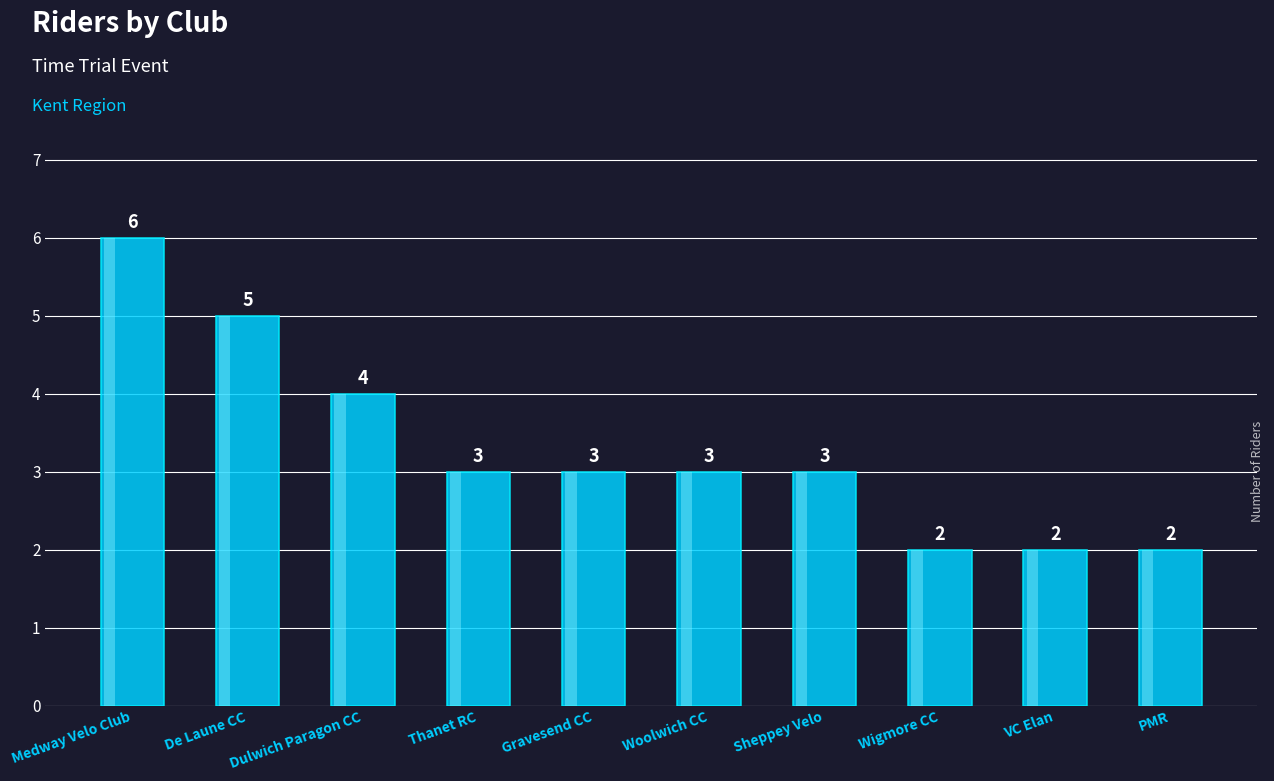

Reading right to left, what are all the values shown in this chart?

2	2	2	3	3	3	3	4	5	6